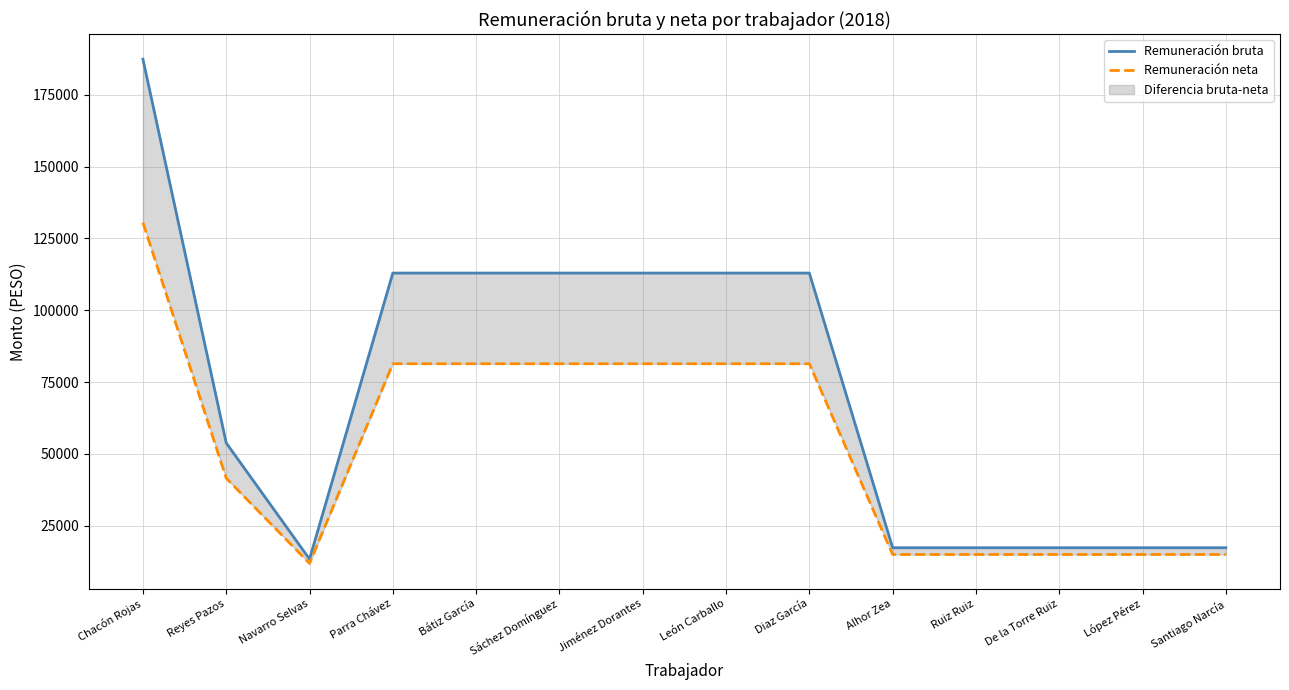

Which series changed the most between Chacón Rojas and Parra Chávez?

Remuneración bruta